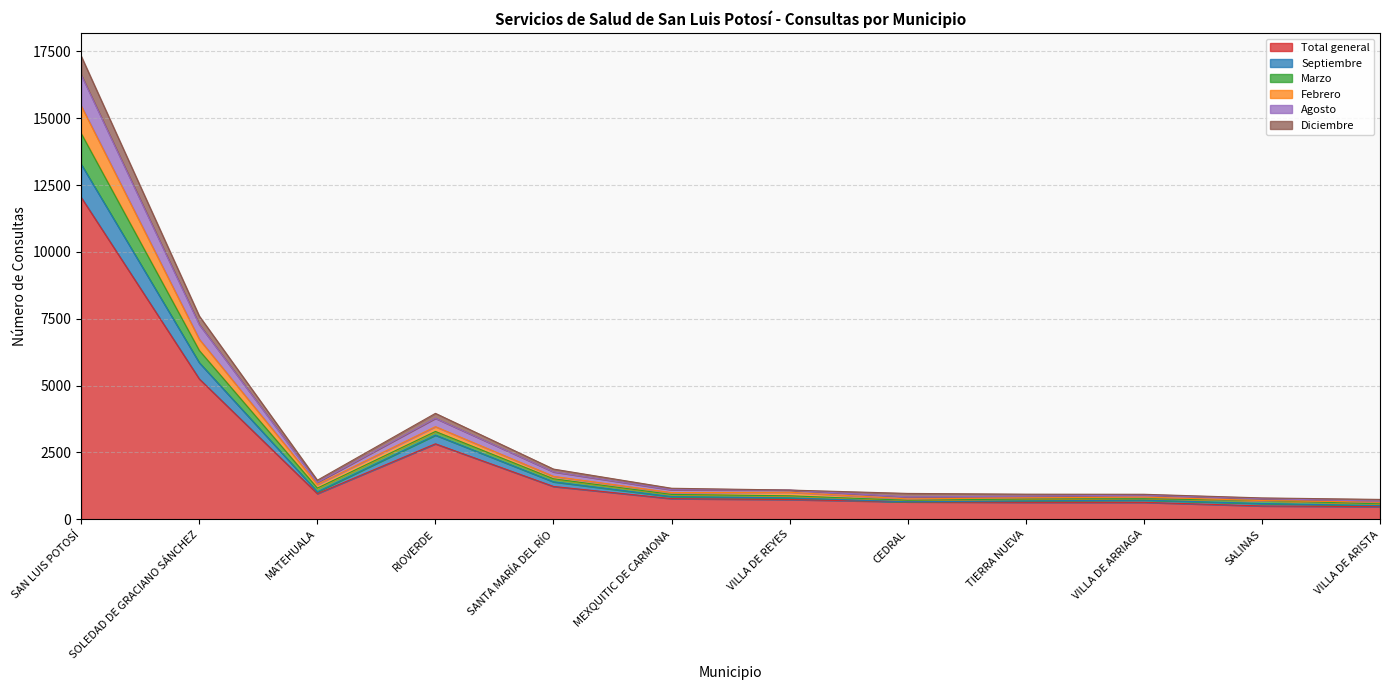

List the labels in order of Febrero value, smallest first.

VILLA DE ARISTA, SALINAS, CEDRAL, TIERRA NUEVA, VILLA DE ARRIAGA, VILLA DE REYES, MEXQUITIC DE CARMONA, MATEHUALA, SANTA MARÍA DEL RÍO, RIOVERDE, SOLEDAD DE GRACIANO SÁNCHEZ, SAN LUIS POTOSÍ